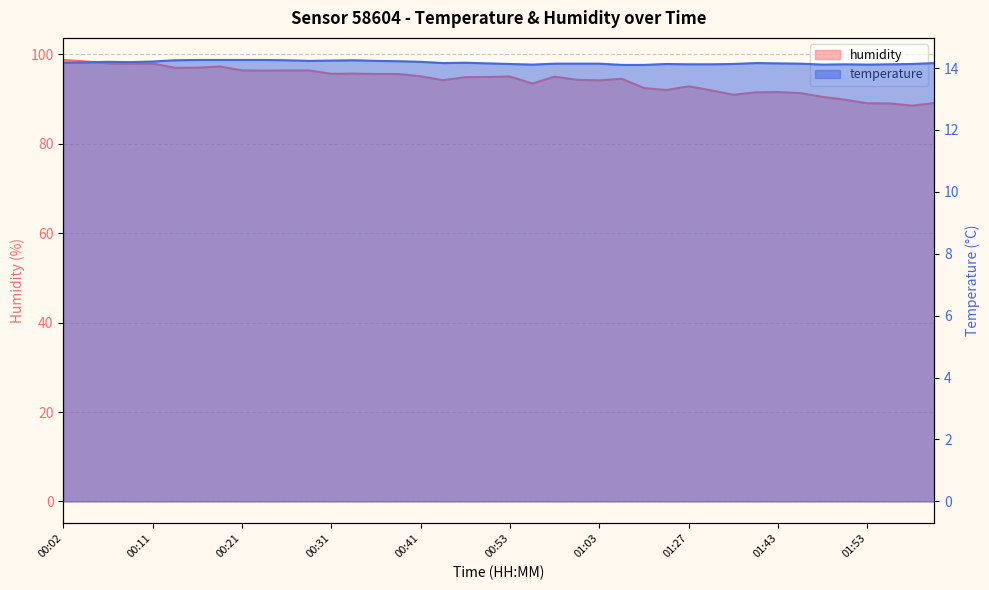

What position from the left is 00:21?

9